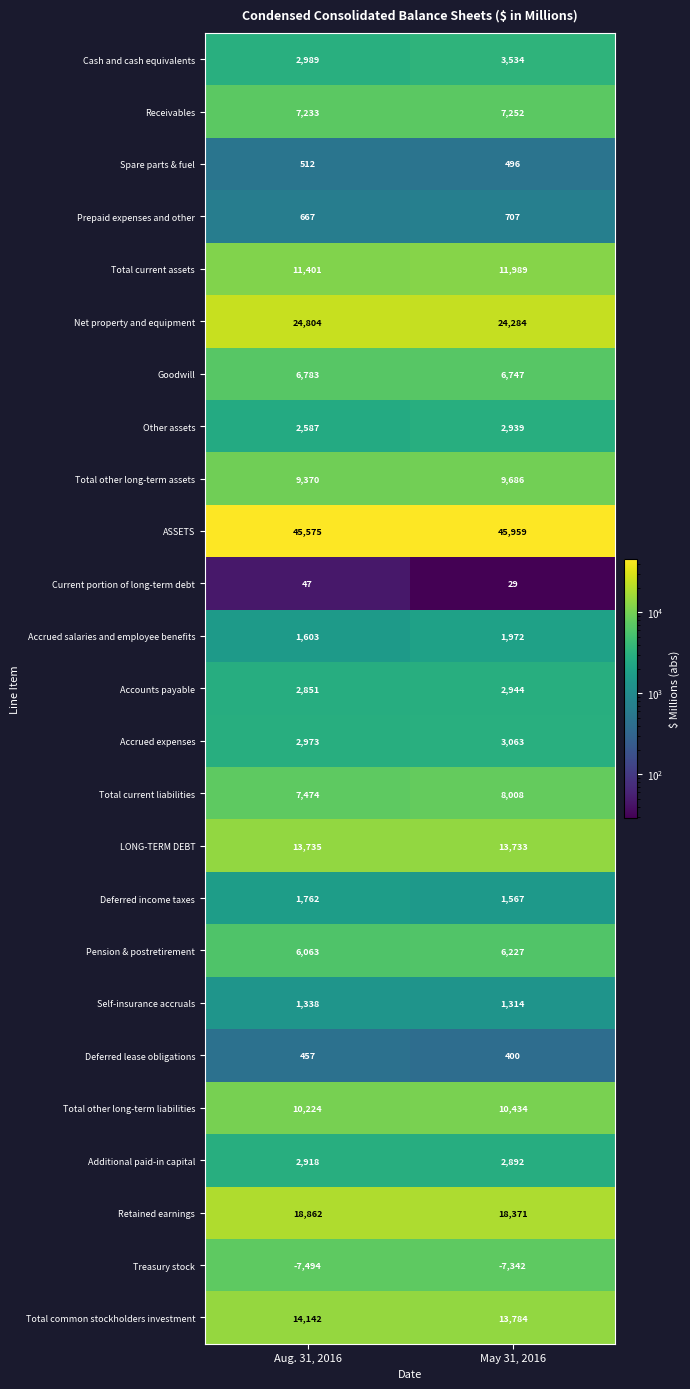

What value does the Self-insurance accruals series have at Aug. 31, 2016, to the nearest 10?

1340